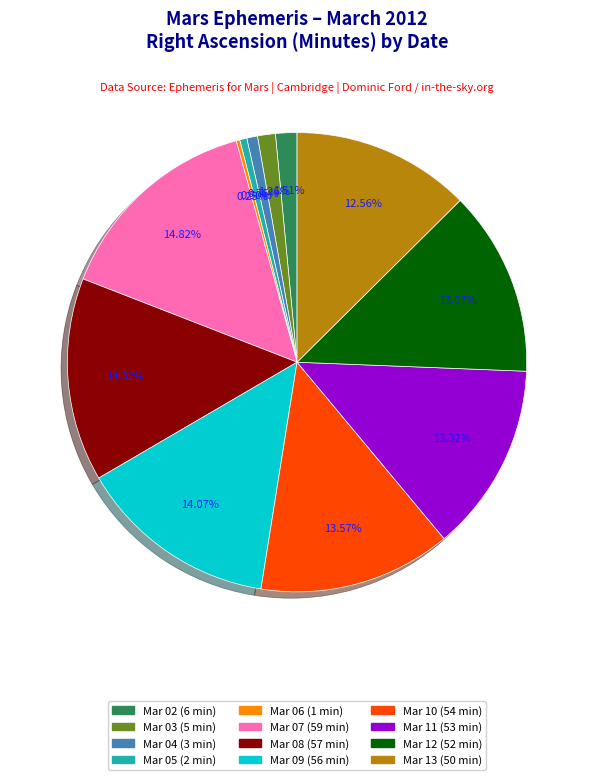

Does any single category account for the majority?

No